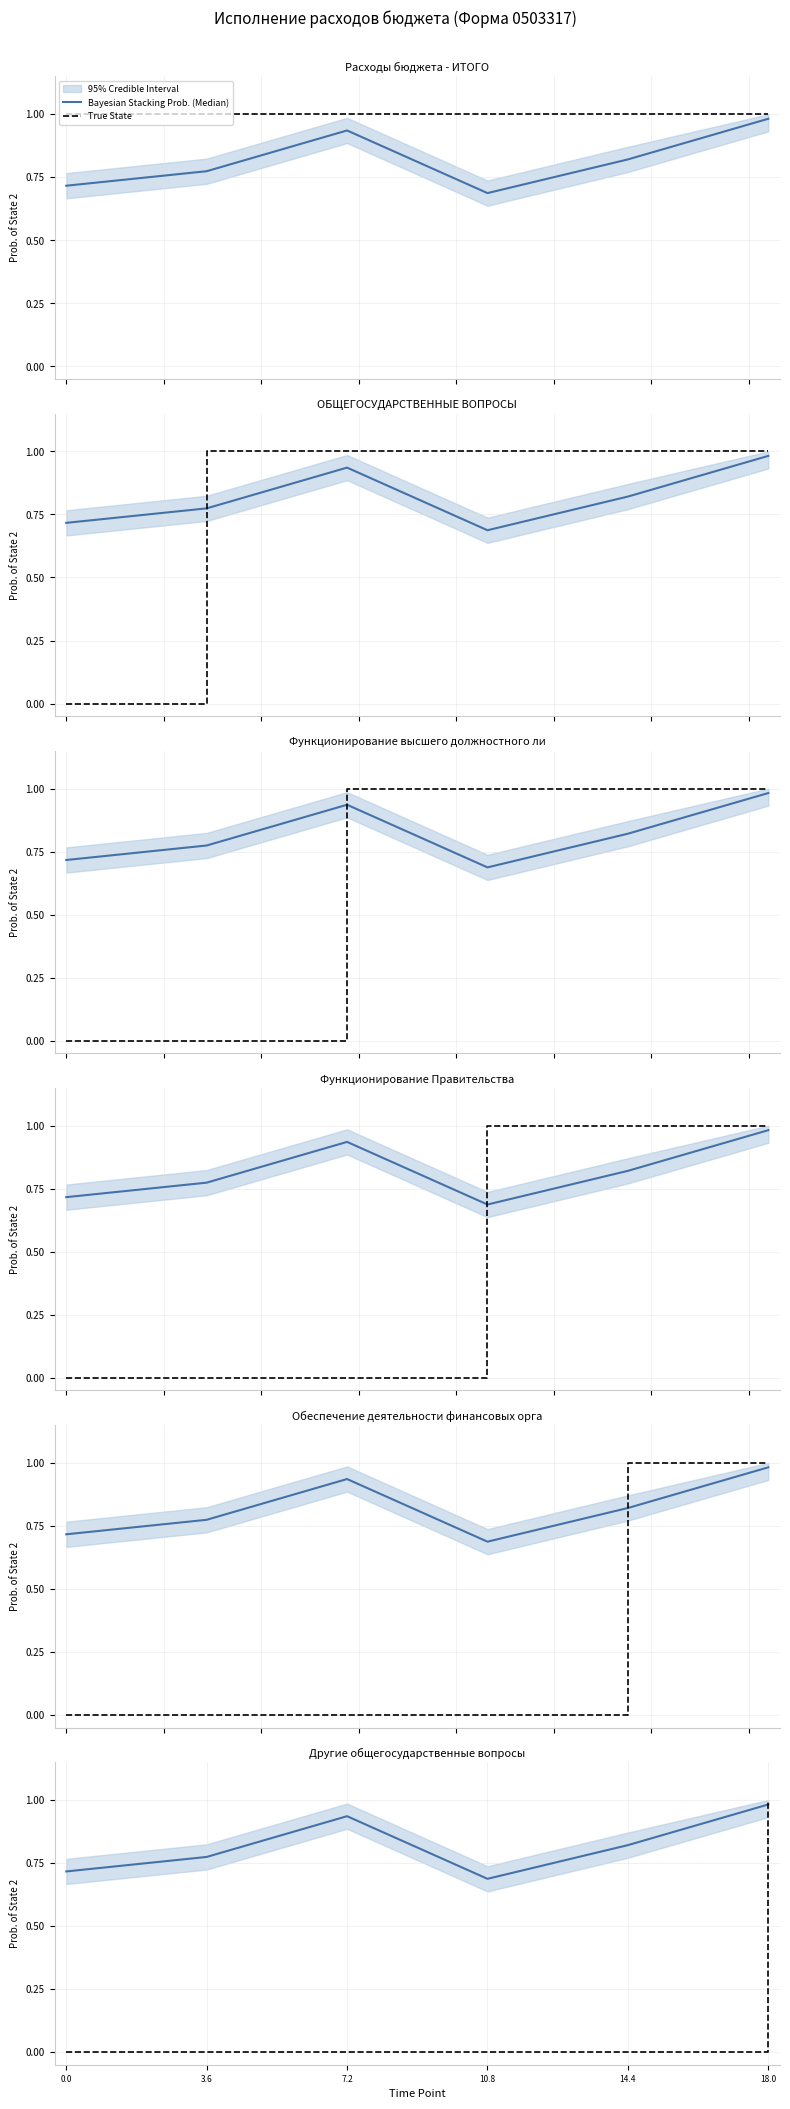

What is the sum of all True State values?

1.0